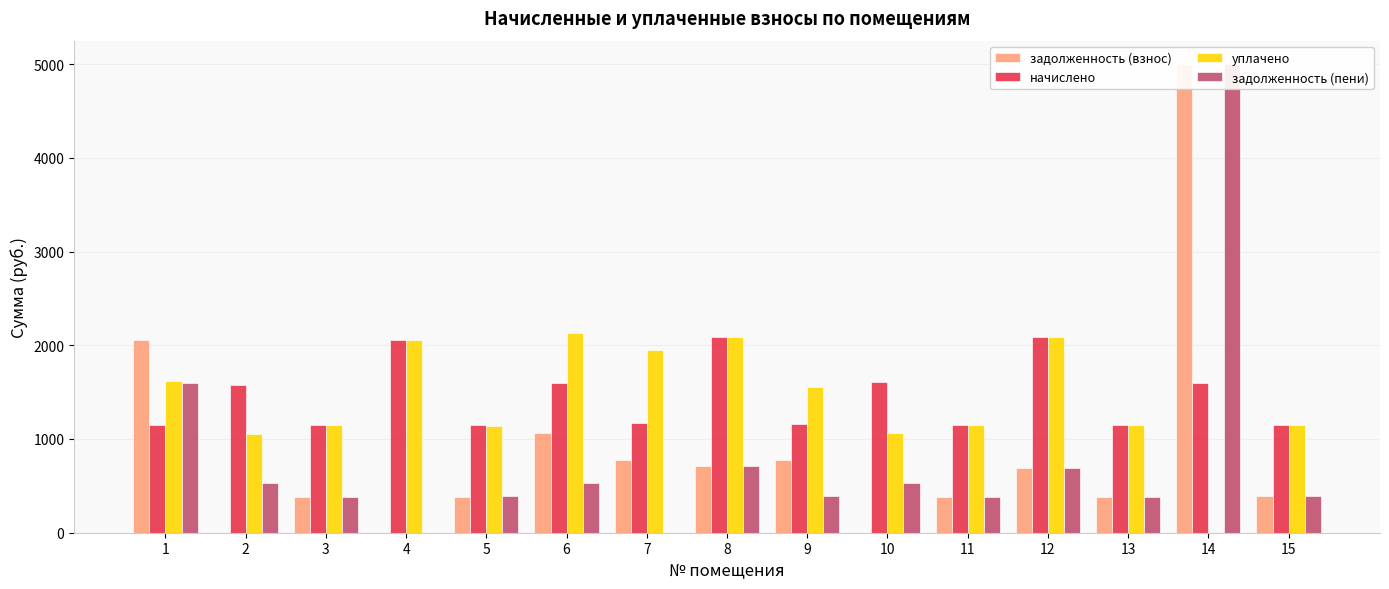

What is the value of the задолженность (пени) bar at the 2nd from the left?

526.0